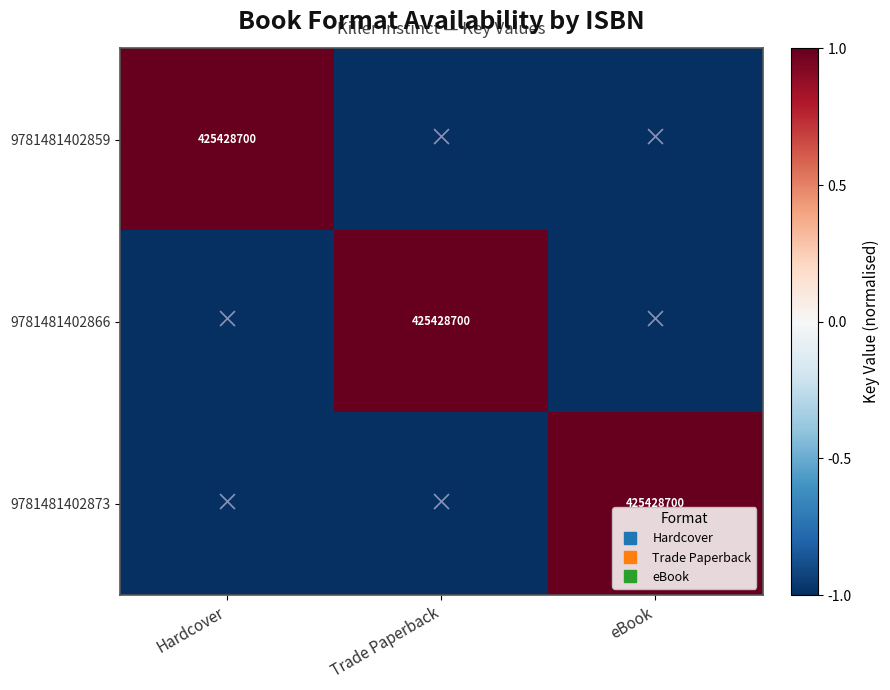

Which series has the widest spread of values?

9781481402859